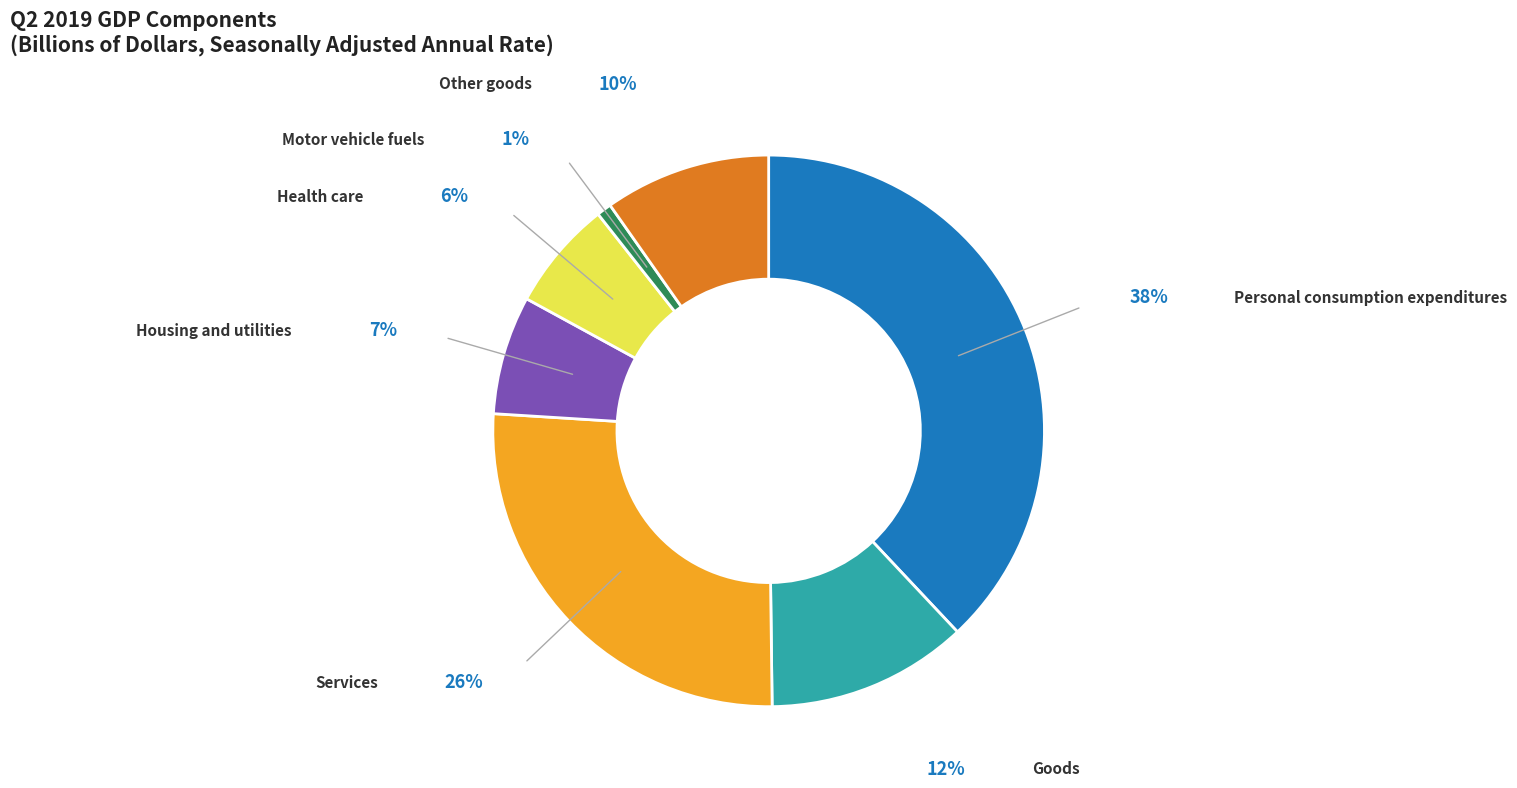

To the nearest percent, what is the difference between the largest and smallest slice percentages?

37%